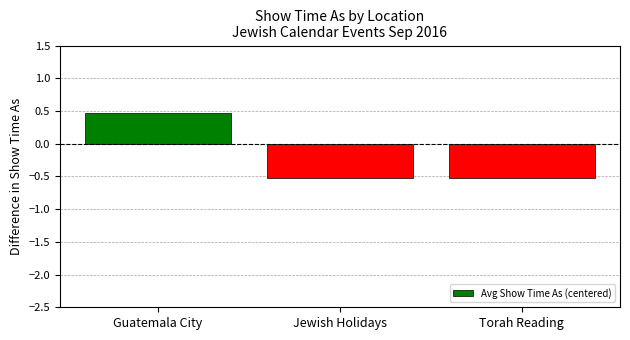

What position from the right is Guatemala City?

3